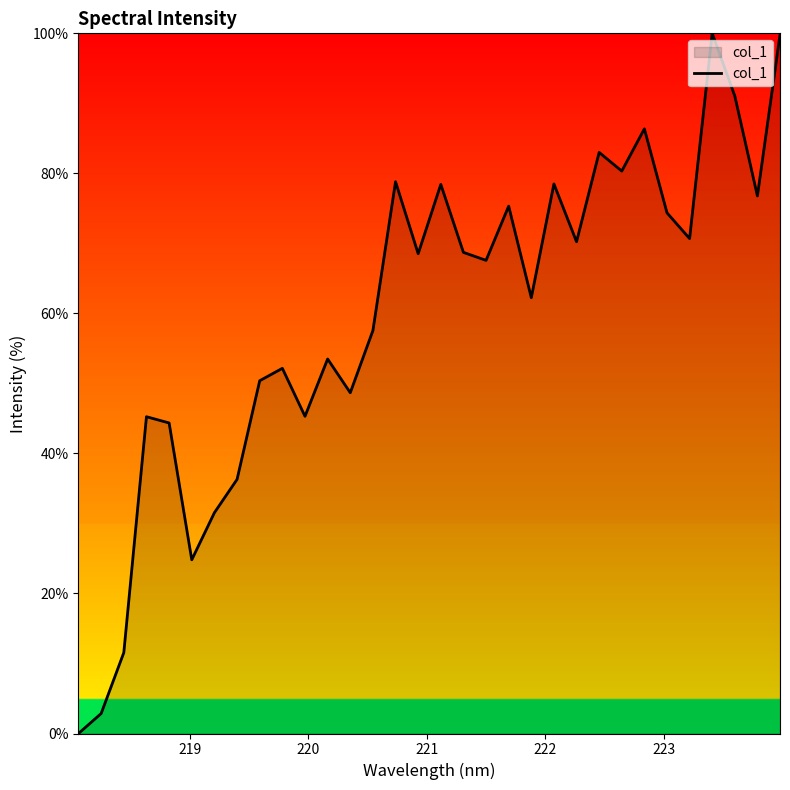

Does the chart have visible grid lines?

No